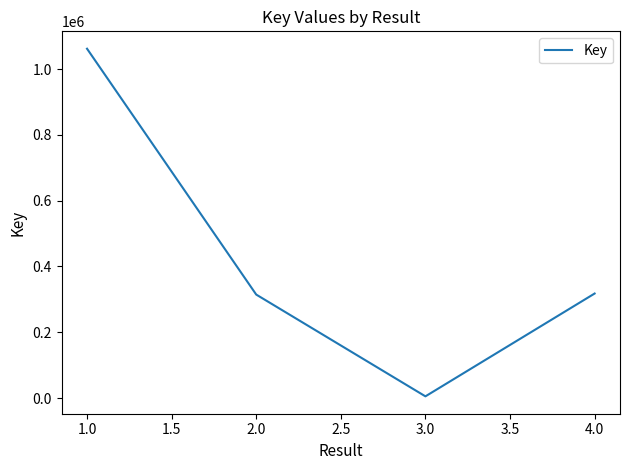

How many values are below 317778?

2